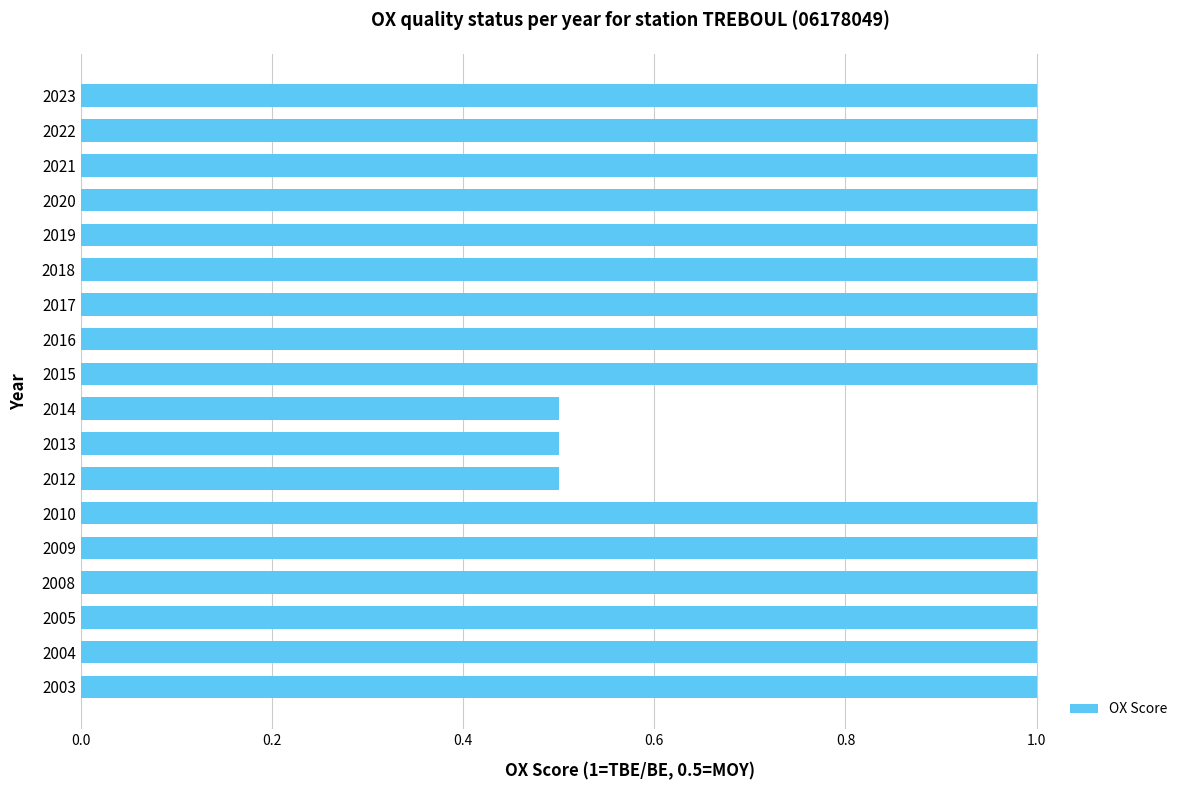

How many bars are there in total?

18